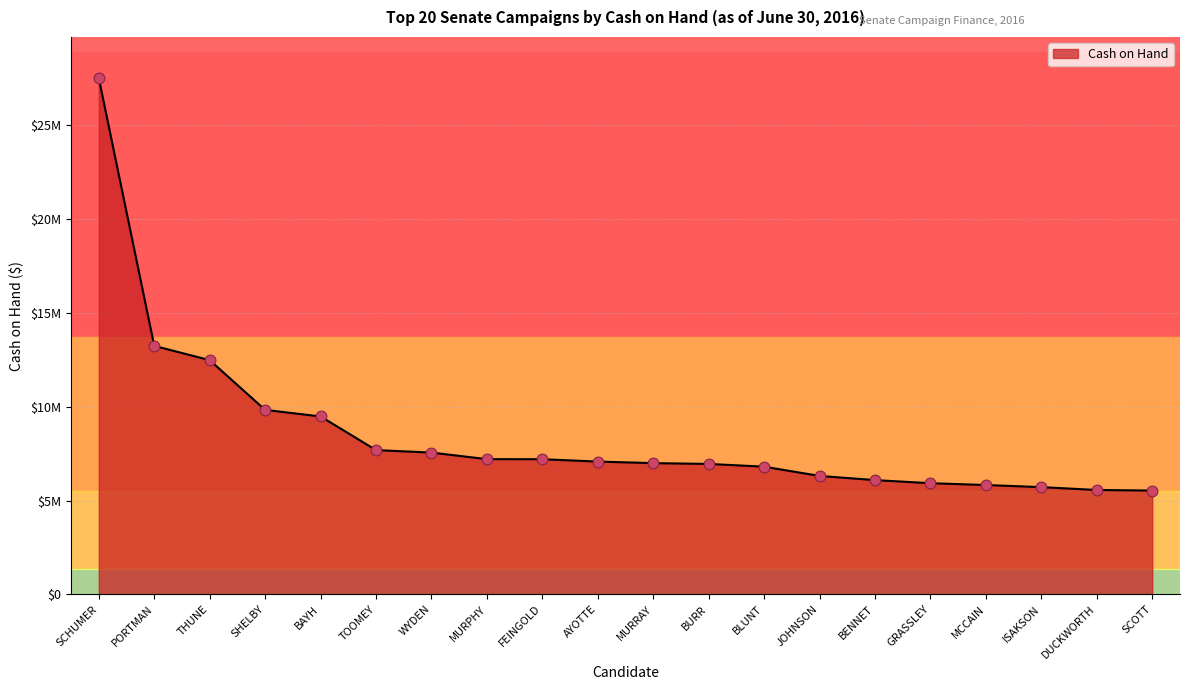

Between SHELBY and SCOTT, which is larger?

SHELBY